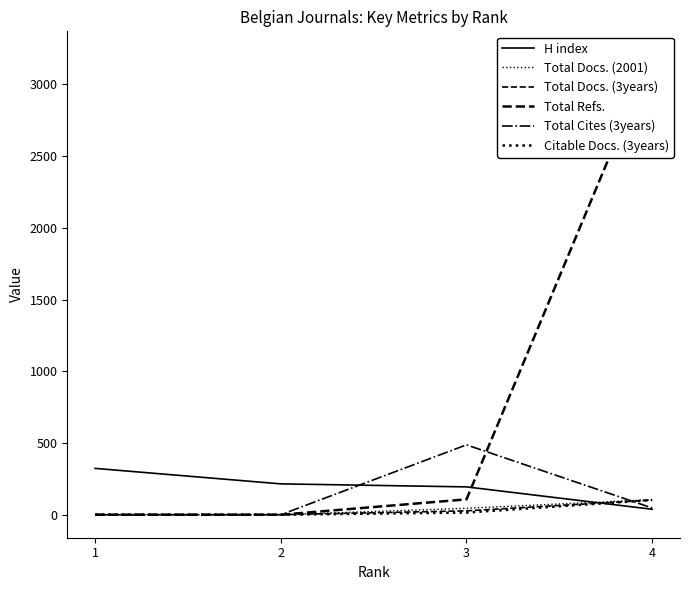

At which category does the chart reach its minimum across all series?

1